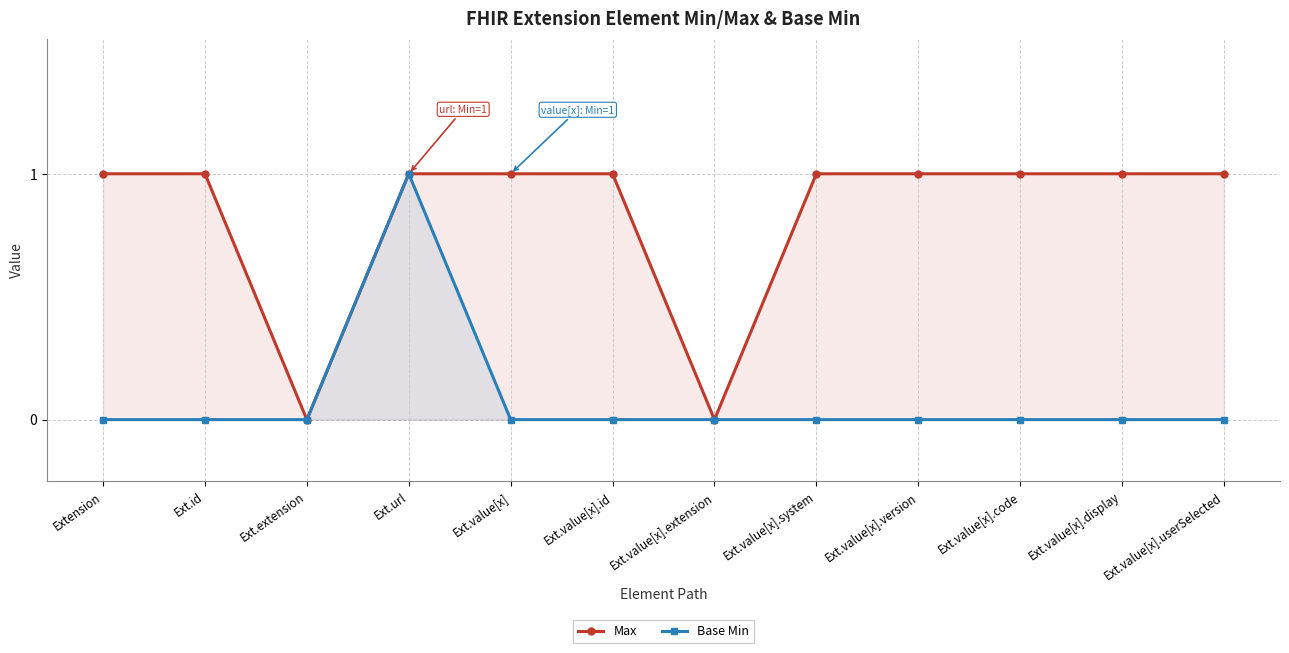

What is the maximum value for Base Min?

1